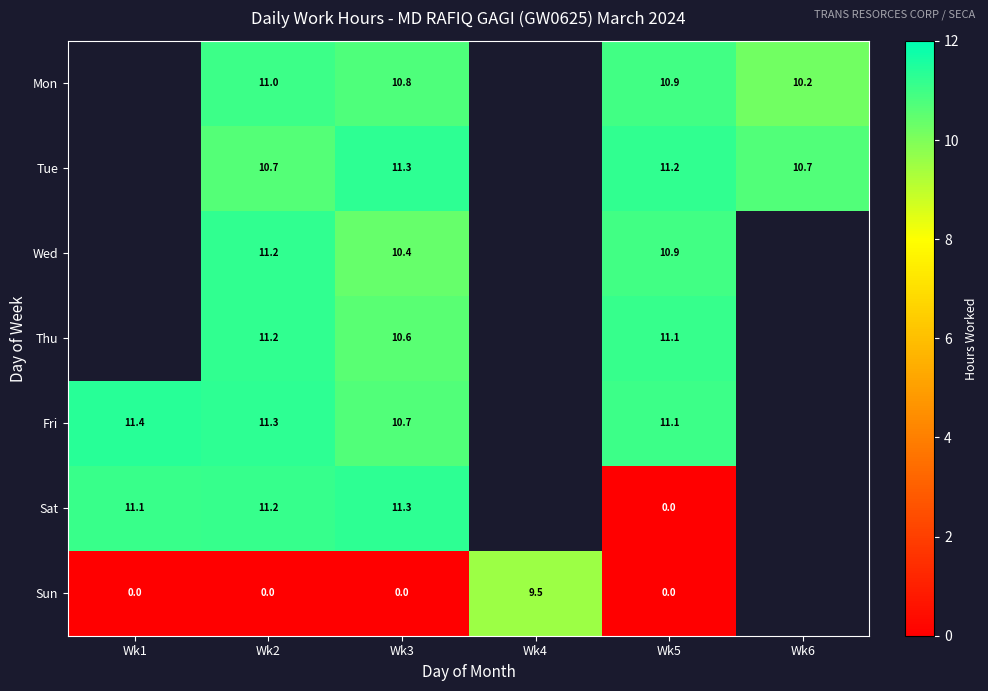

Is the value of Sun at Wk1 greater than the value of Mon at Wk5?

No